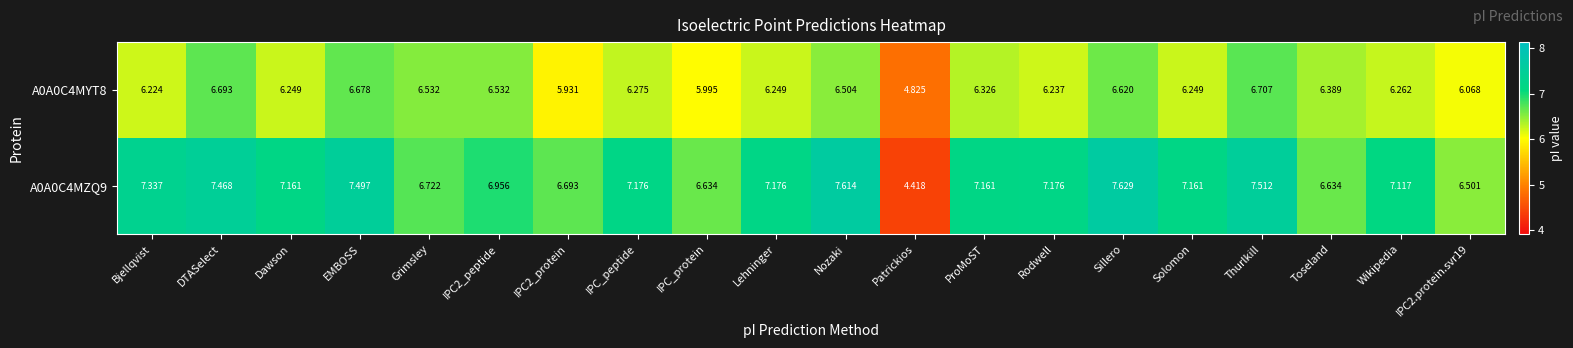

At which category is the sum across all series the highest?

Sillero